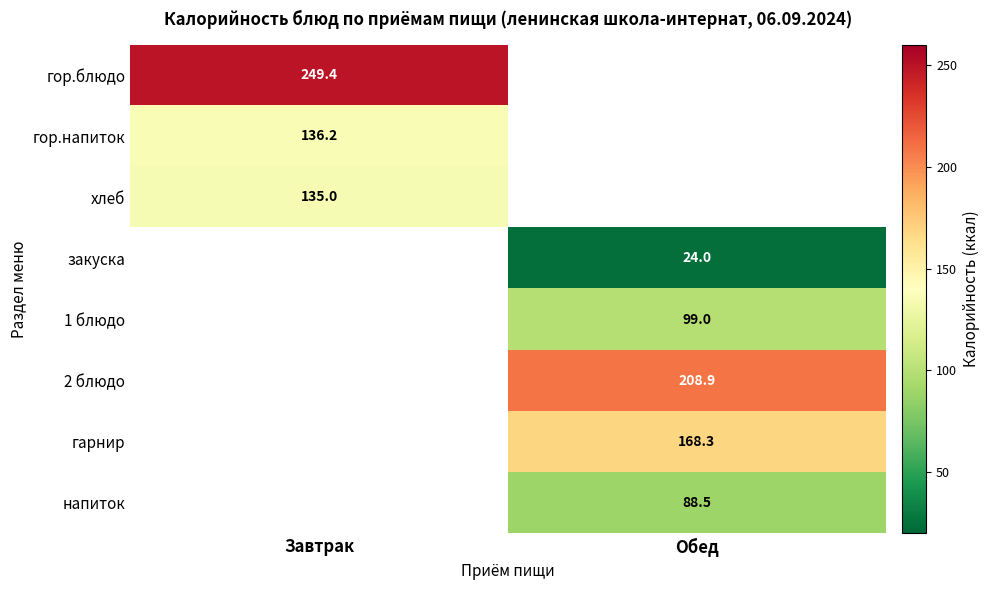

The гарнир series shows 168.3 at Обед. True or false?

True